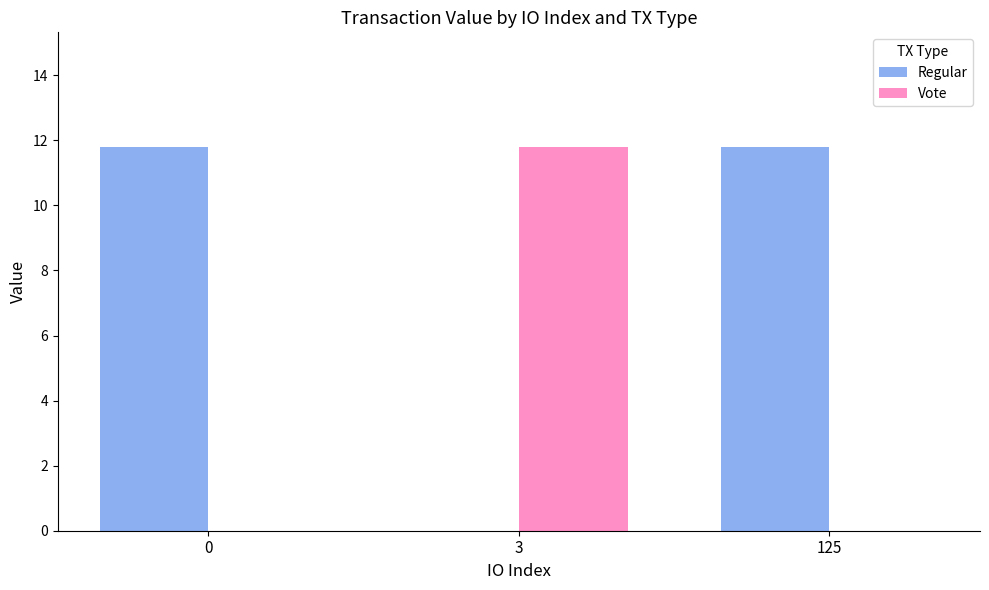

Reading left to right, list all the values displayed in this chart.

Regular: 11.8	0.0	11.8
Vote: 0.0	11.8	0.0